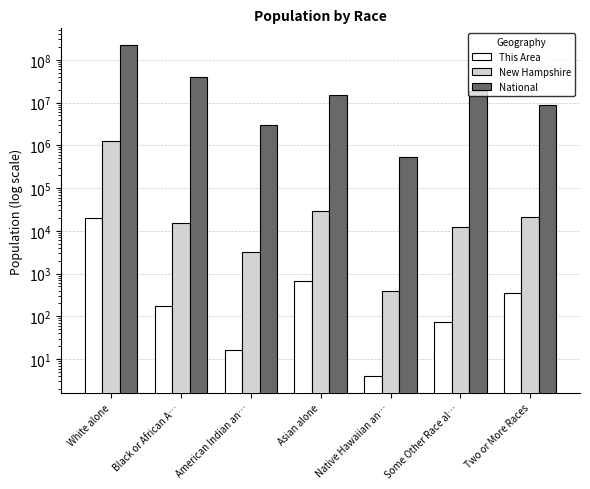

How many groups of bars are there?

7